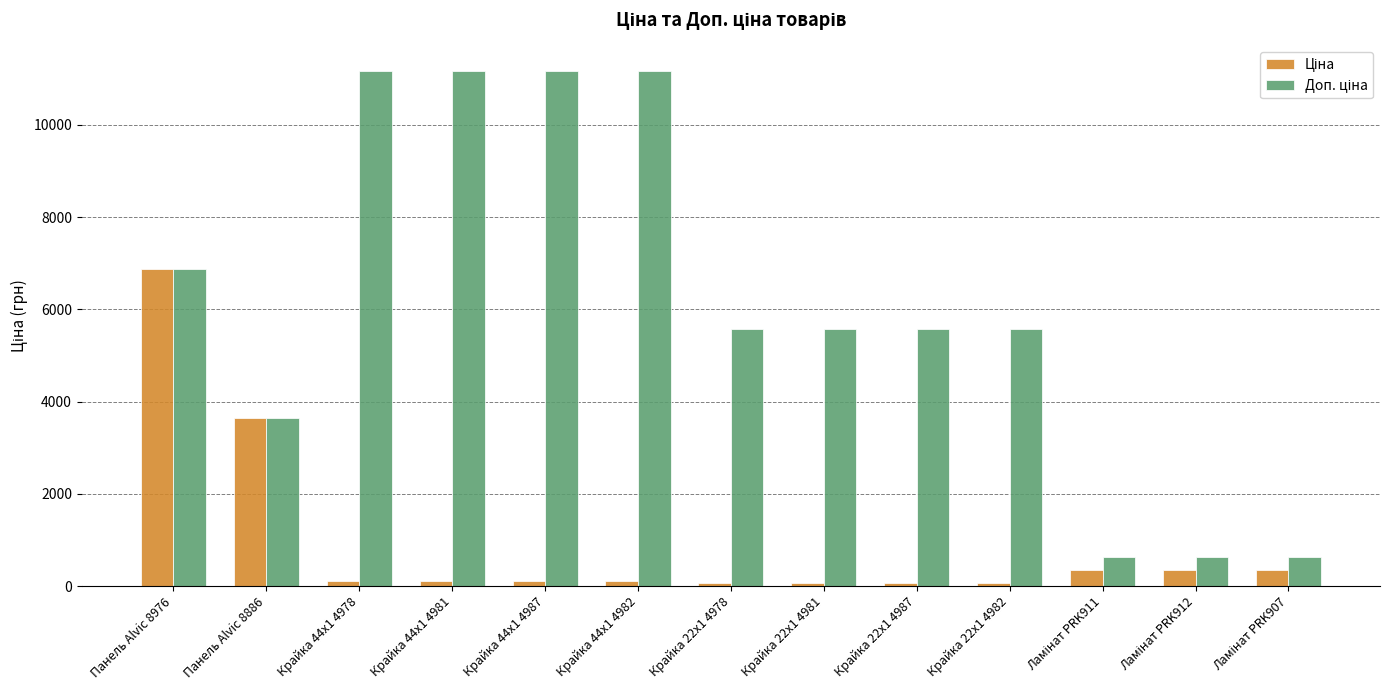

At how many categories does at least one series exceed 8747?

4